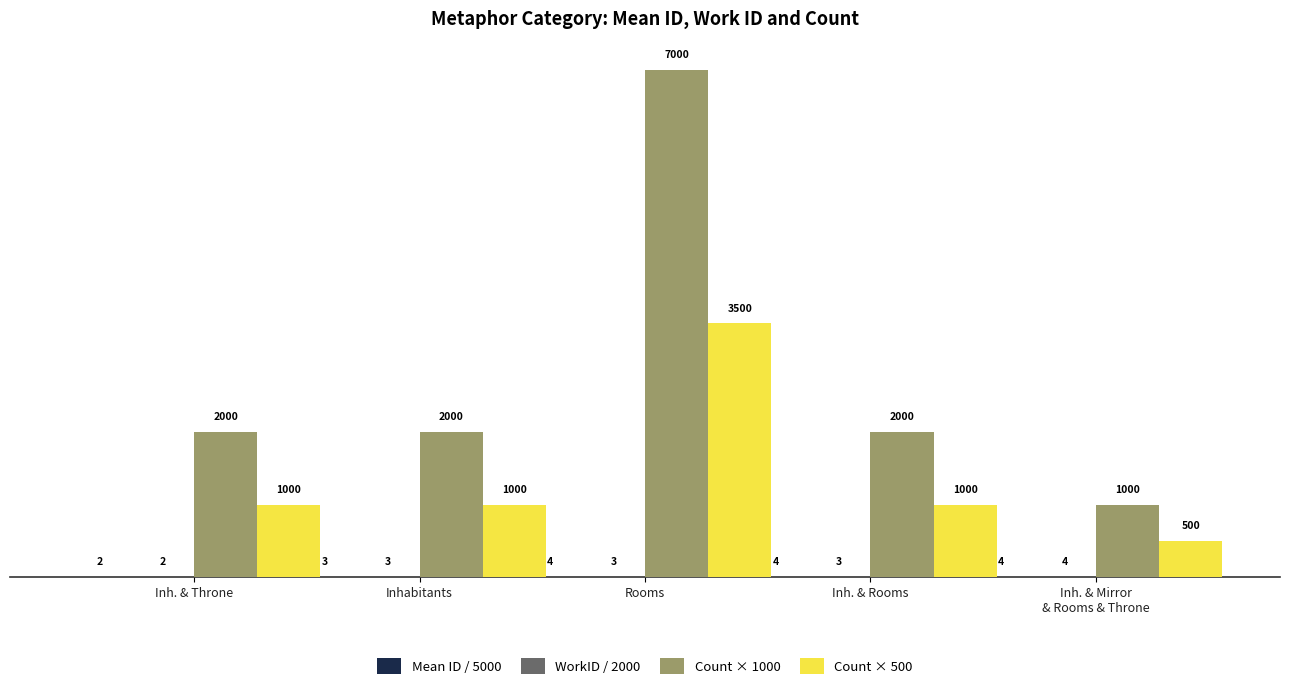

At which category is the sum across all series the highest?

Rooms